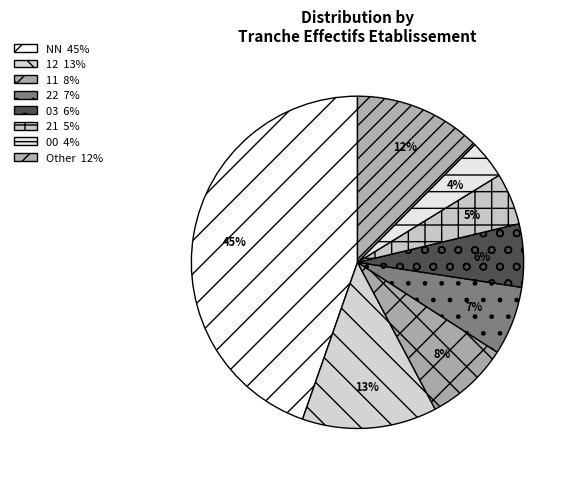

How many segments does this pie chart have?

8